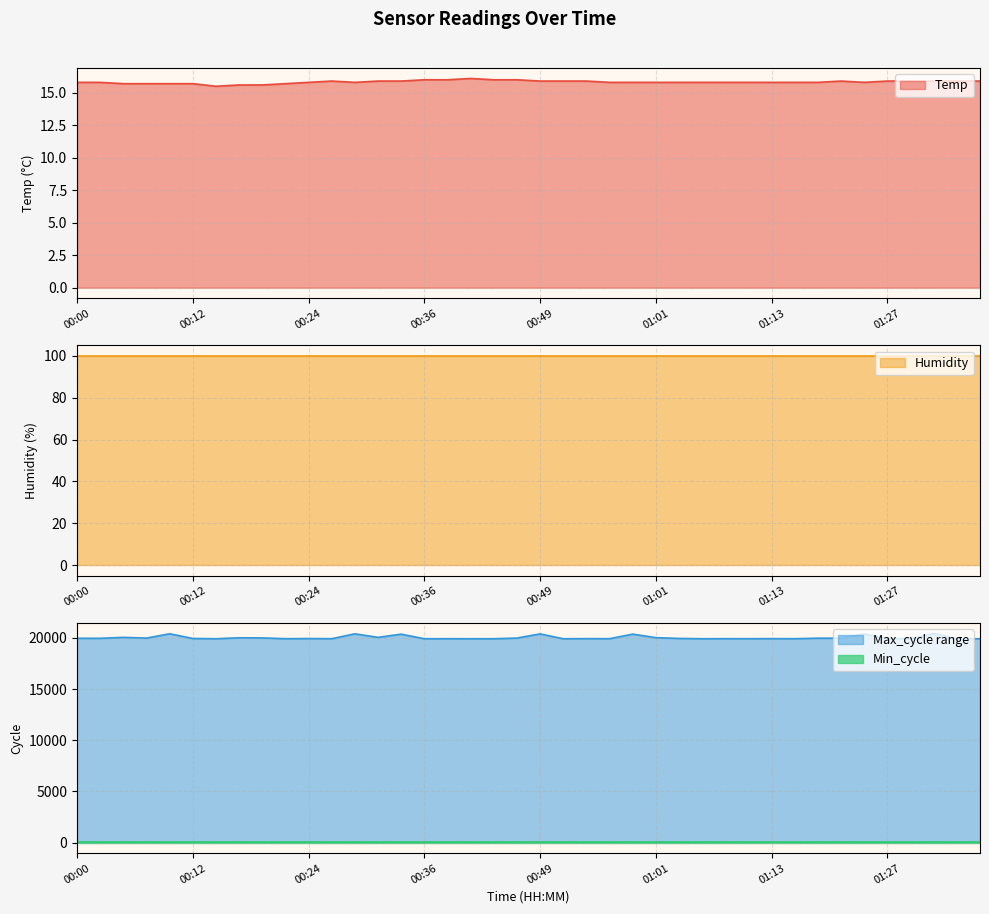

What is the sum of all Temp values?

633.1